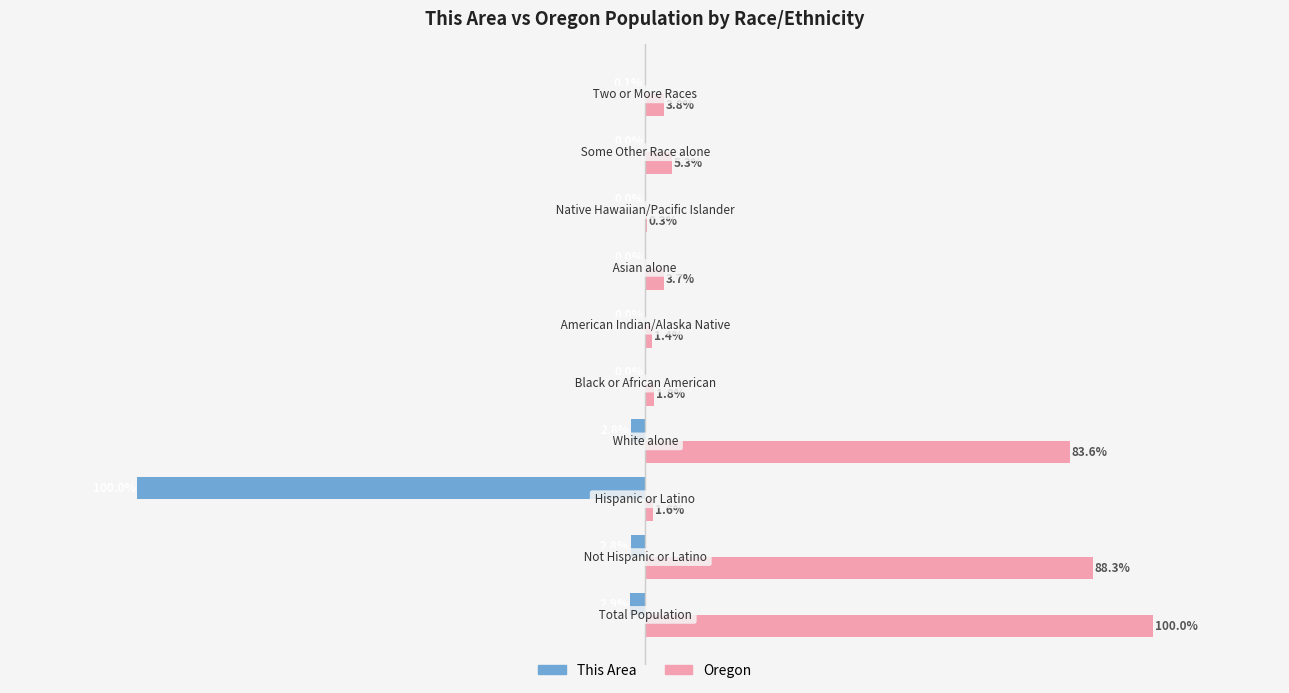

What is the average value of the Oregon series?

29.0